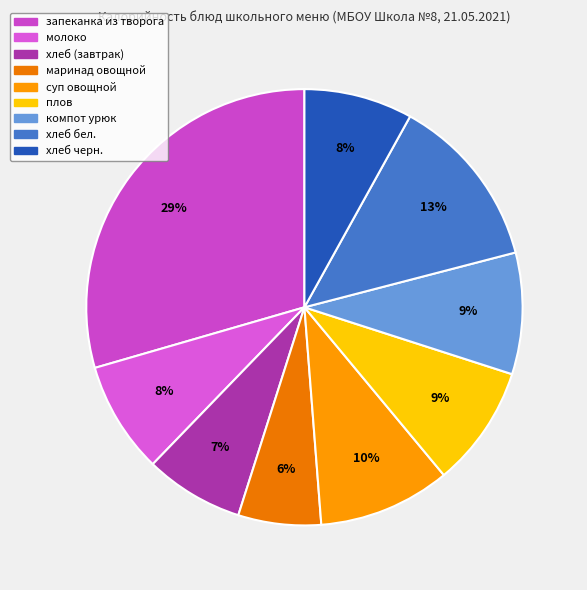

To the nearest percent, what is the difference between the хлеб черн. and запеканка из творога slice percentages?

21%